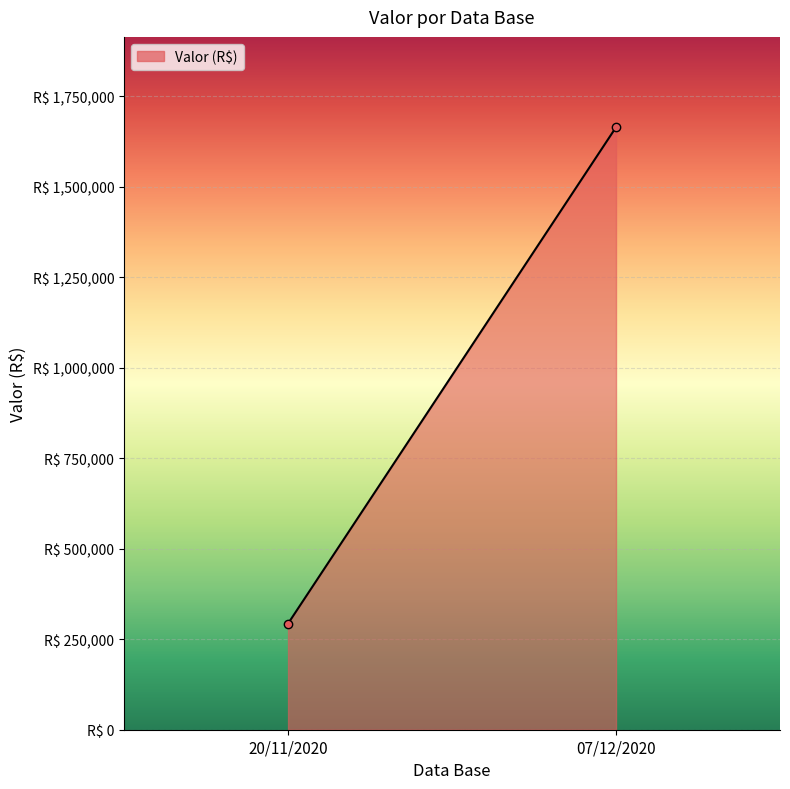

How many categories are shown in the chart?

2